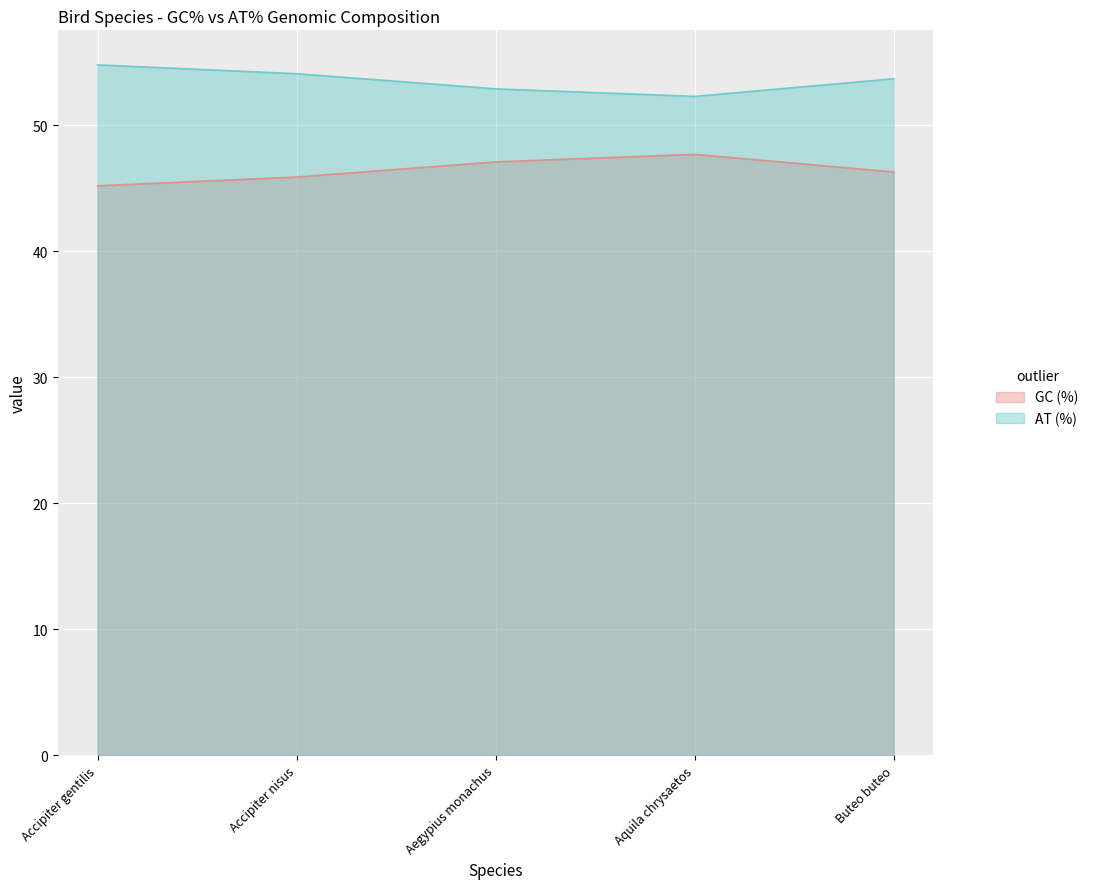

Does the chart display data point markers on the line(s)?

No